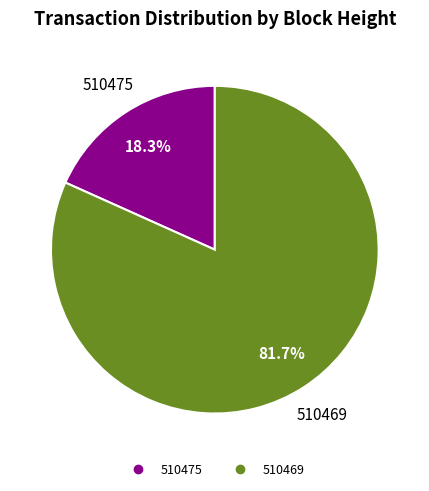

Which slice is the smallest?

510475